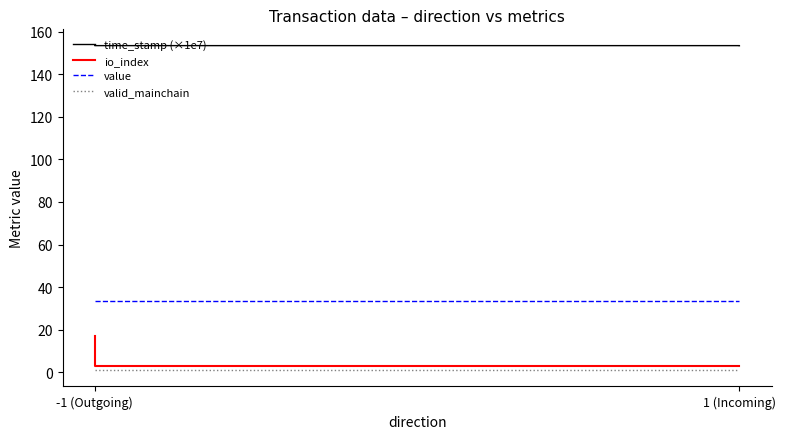

Count the io_index values in the range 3 to 17.

4